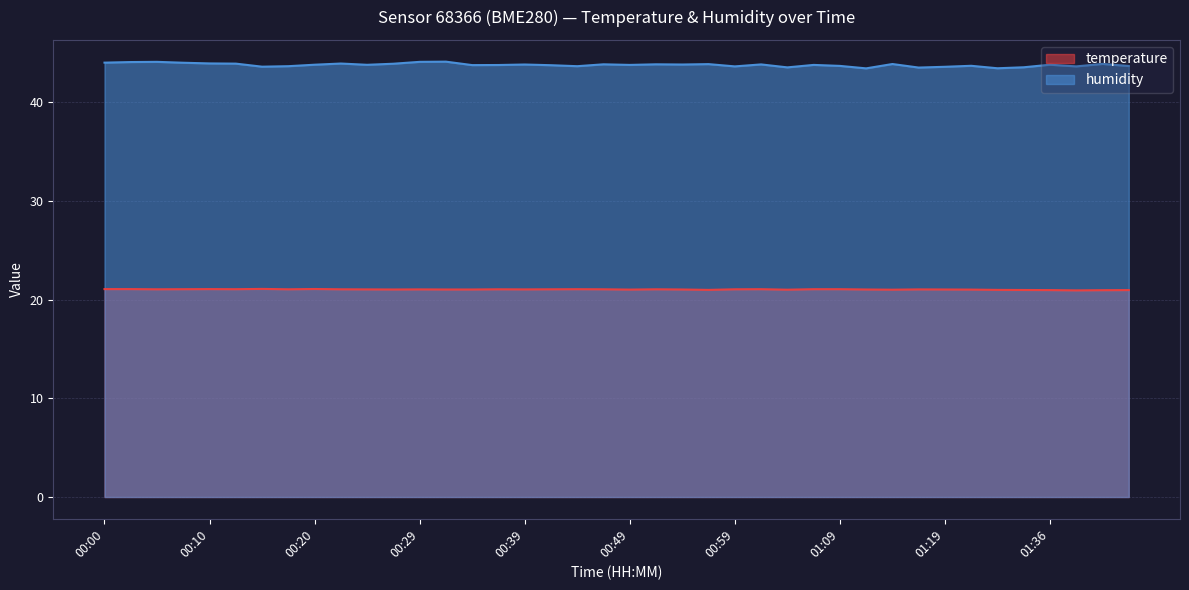

What is the label of the 33rd point from the right?

00:17